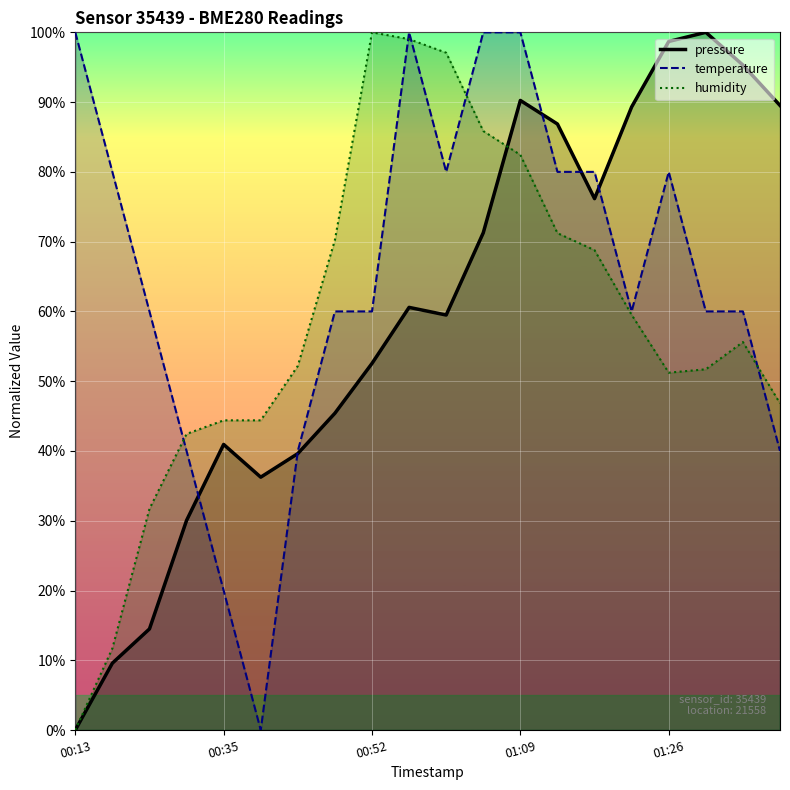

Which series has the largest total across all categories?

temperature